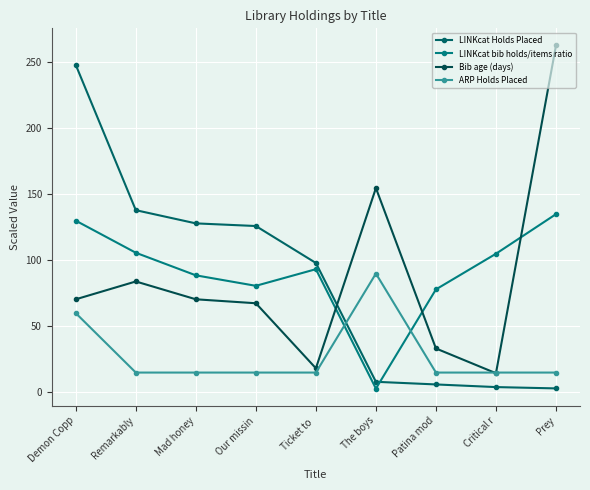

What are all the series names shown in the legend?

LINKcat Holds Placed, LINKcat bib holds/items ratio, Bib age (days), ARP Holds Placed